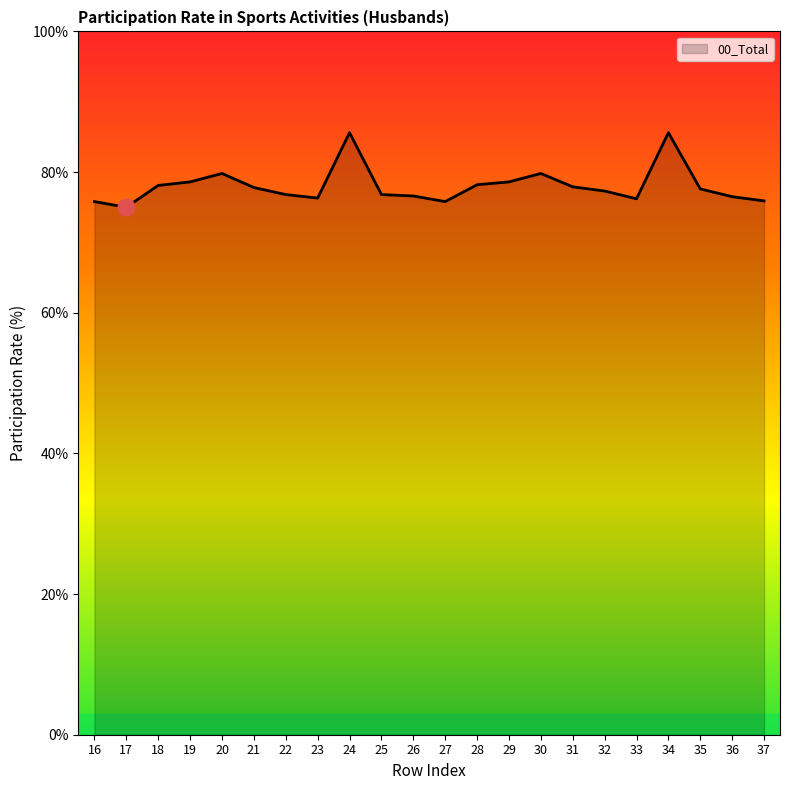

What is the smallest value displayed?

75.0